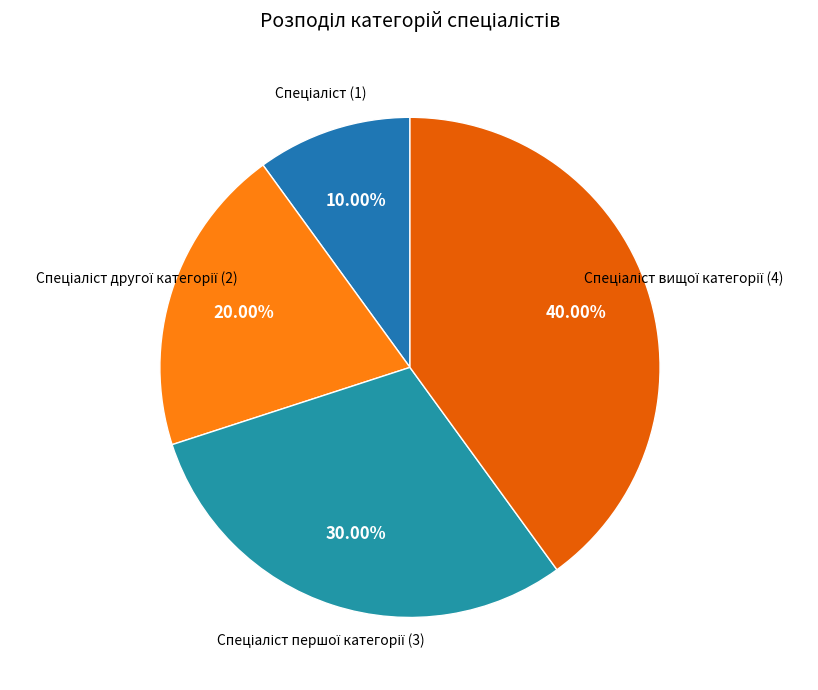

How many slices are in this pie chart?

4